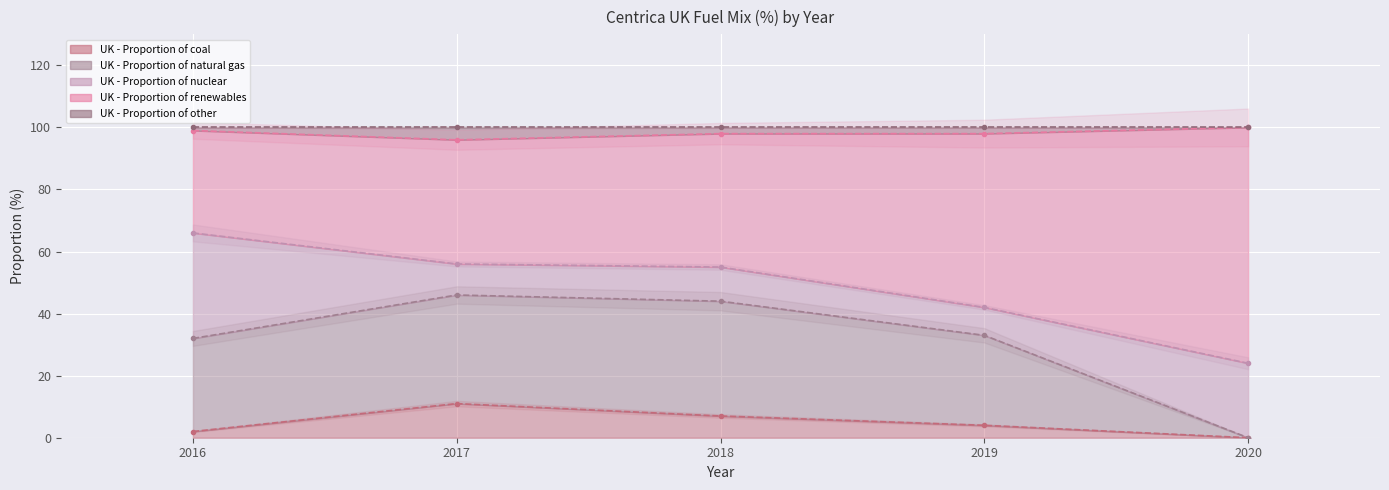

Between 2020 and 2017, which is larger?

2017